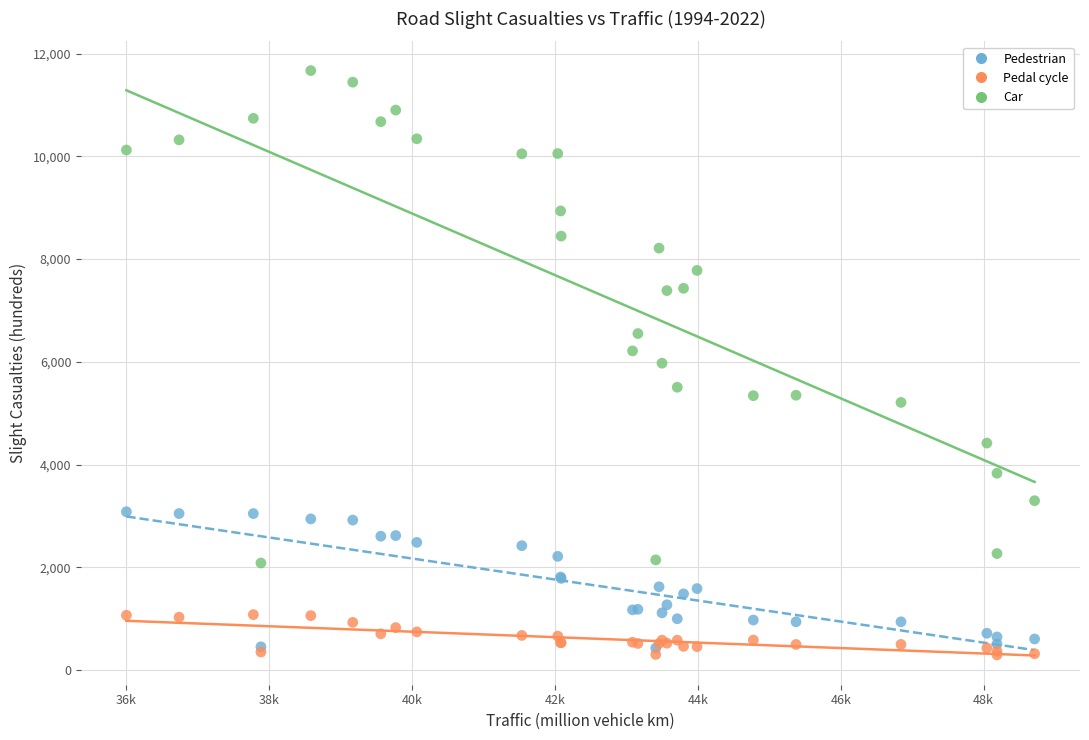

Which series reaches the minimum Y coordinate?

Pedal cycle